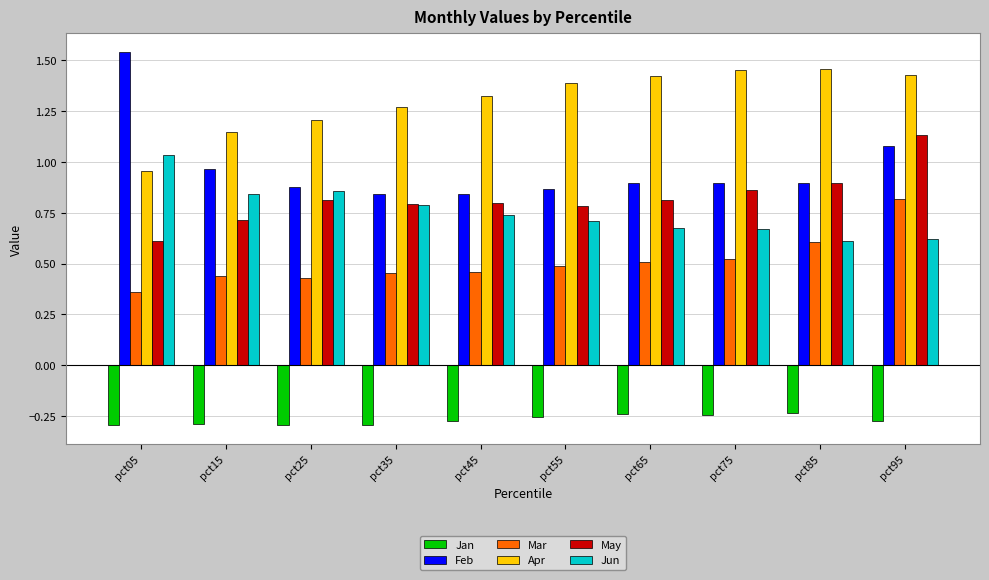

Which label corresponds to the largest value in the chart?

pct05